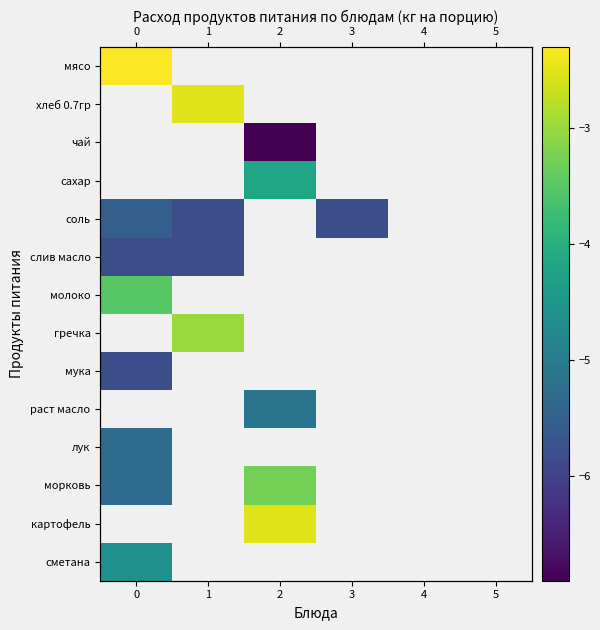

How many distinct data groups are displayed?

14